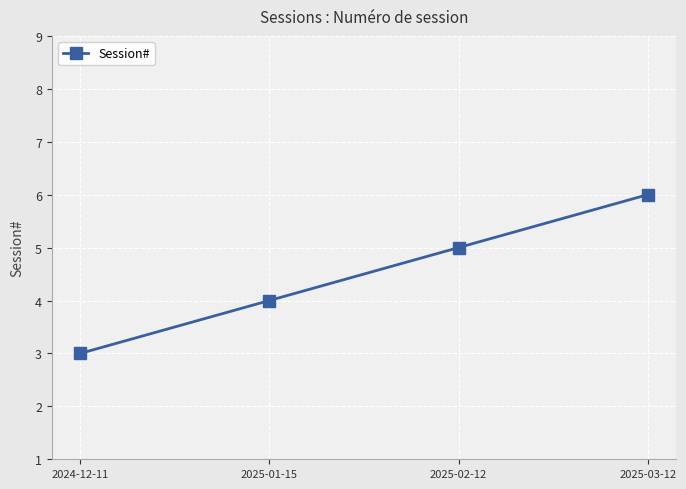

What is the sum of all values?

18